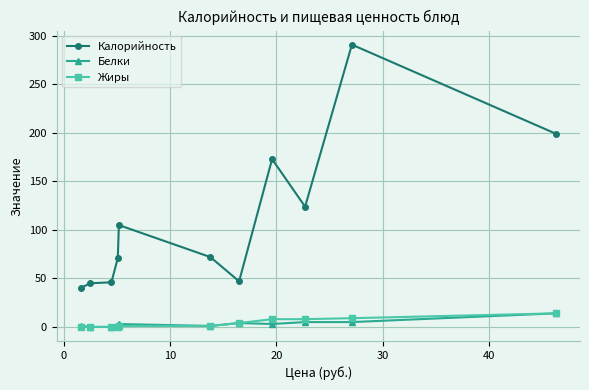

True or false: Белки has more than 0 interior local peaks.

True